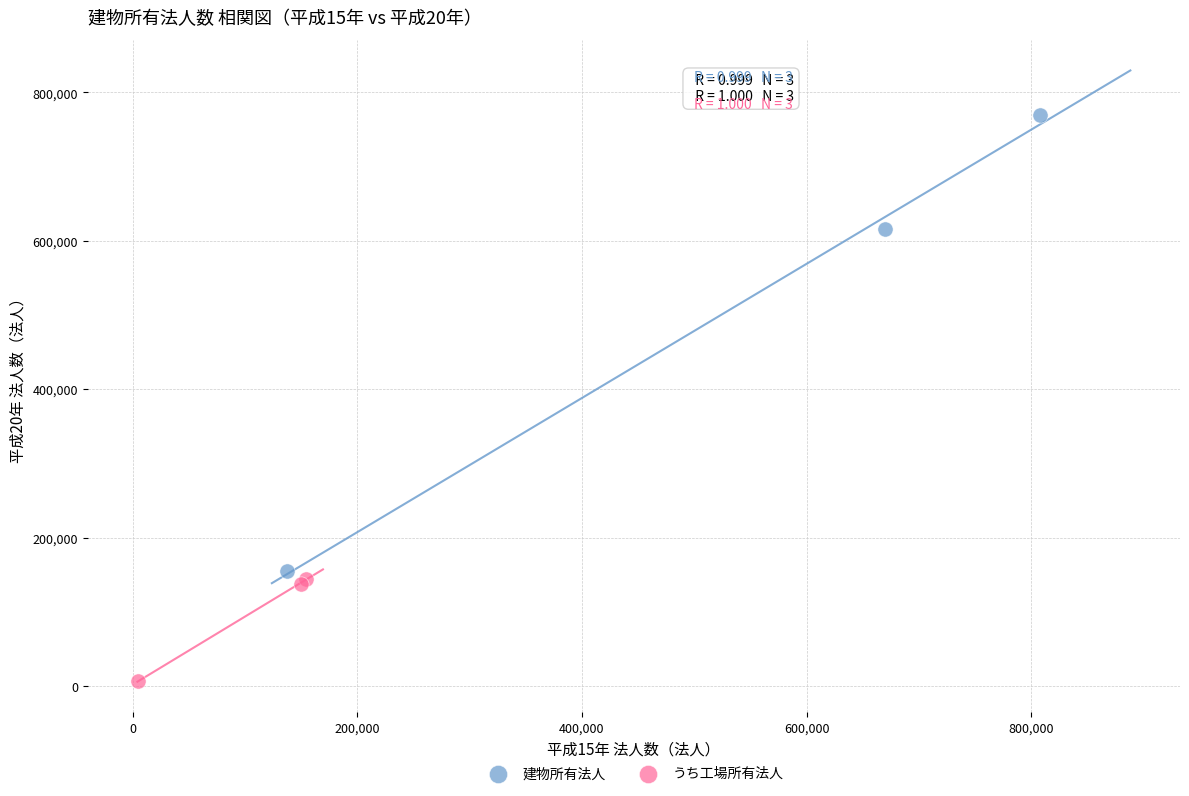

Which series reaches the maximum Y coordinate?

建物所有法人